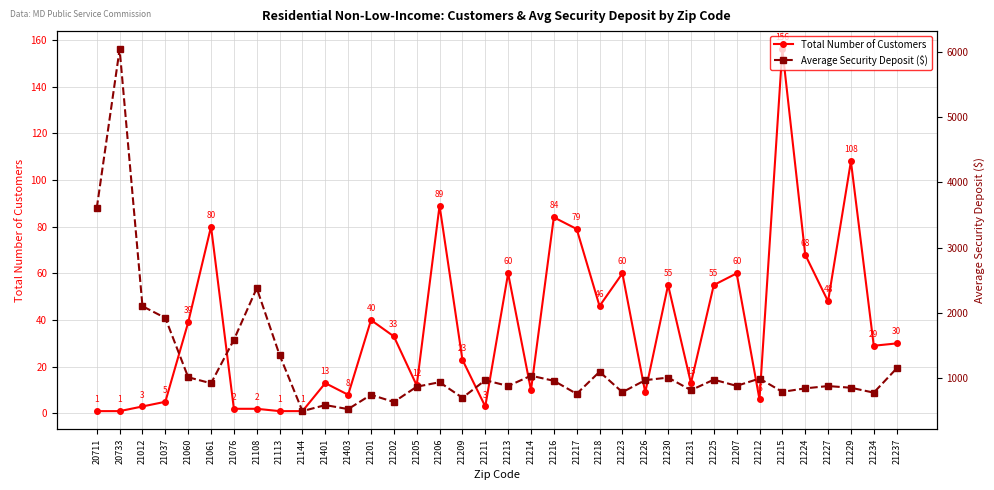

What is the label of the 4th point from the right?

21227